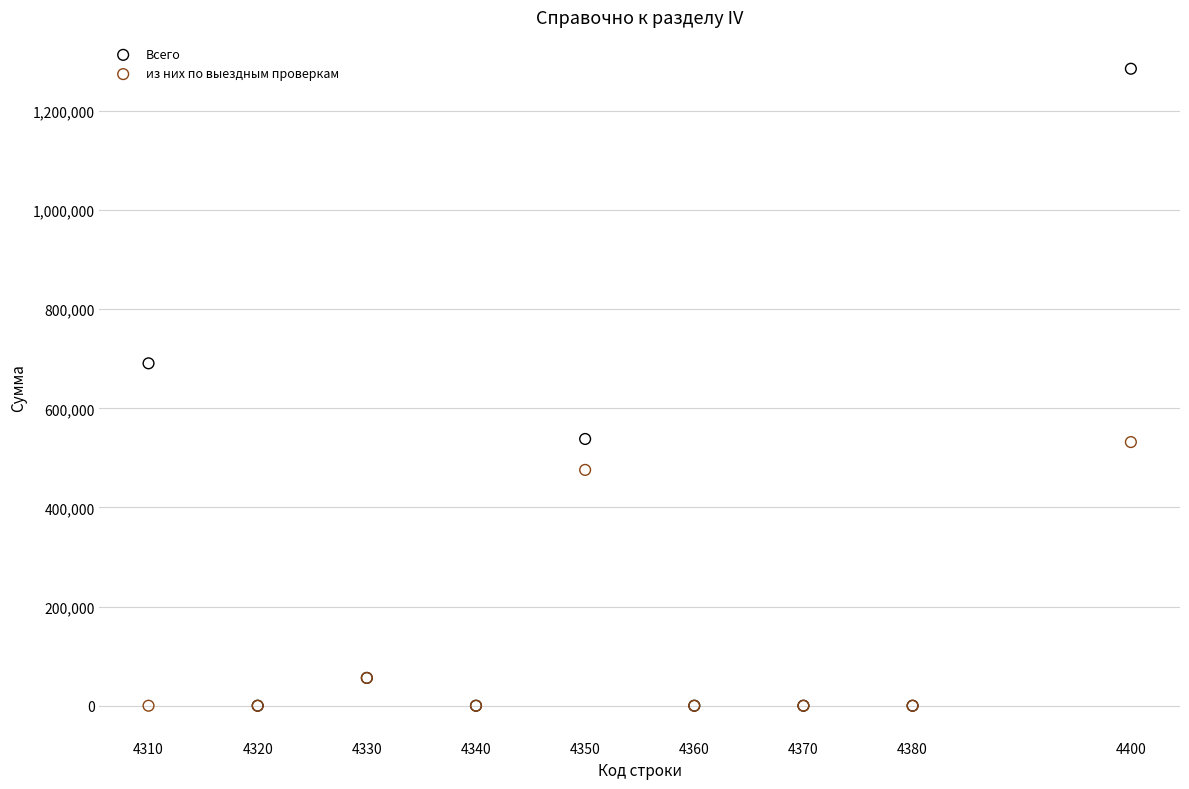

Across all series, what Y value is closest to 642563?

690798